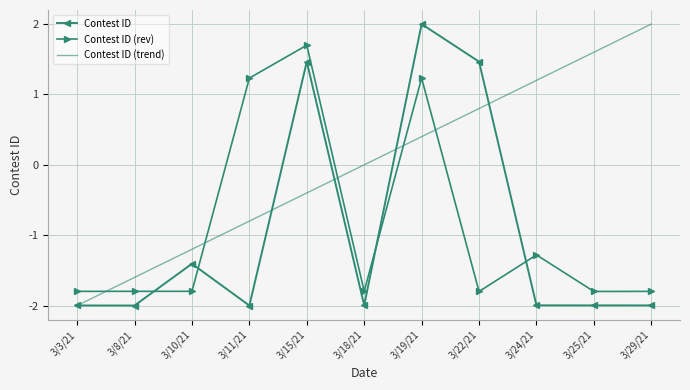

What is the total value across all series at 3/19/21?

3.6